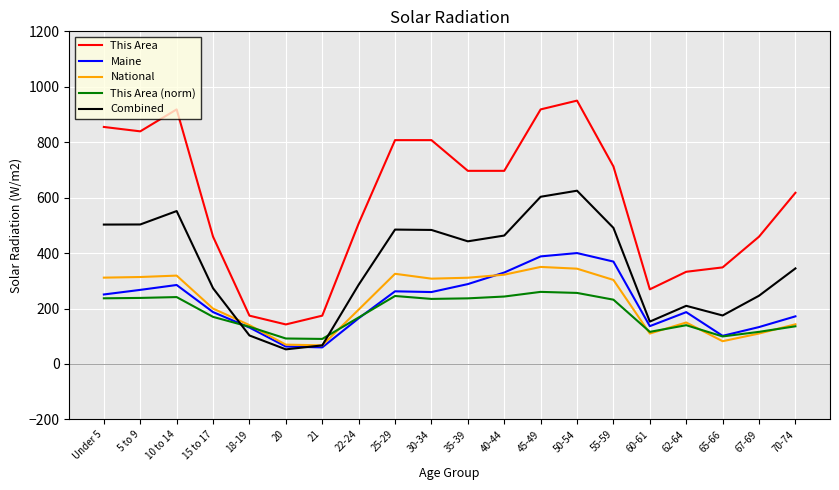

What is the total value across all series at 5 to 9?

2161.3